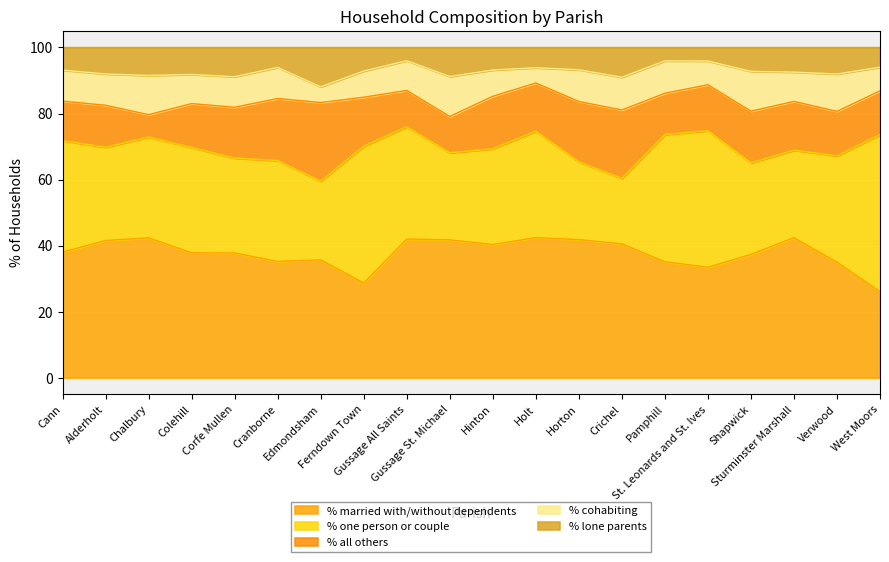

True or false: % all others has more than 0 interior local peaks.

True